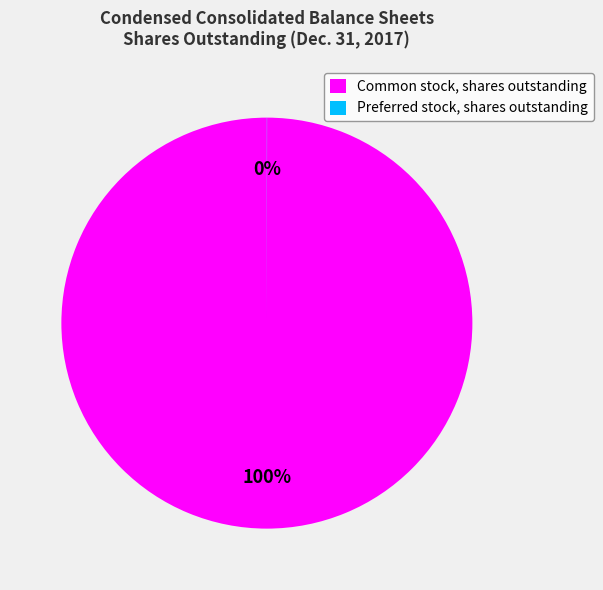

Is Common stock, shares outstanding the majority of the pie?

Yes